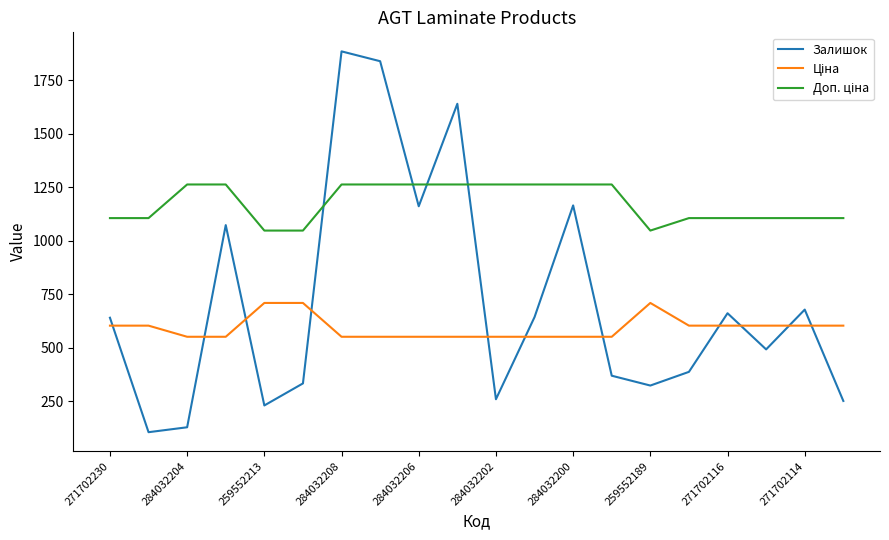

What is the difference between the maximum and minimum values in the Залишок series?

1780.0